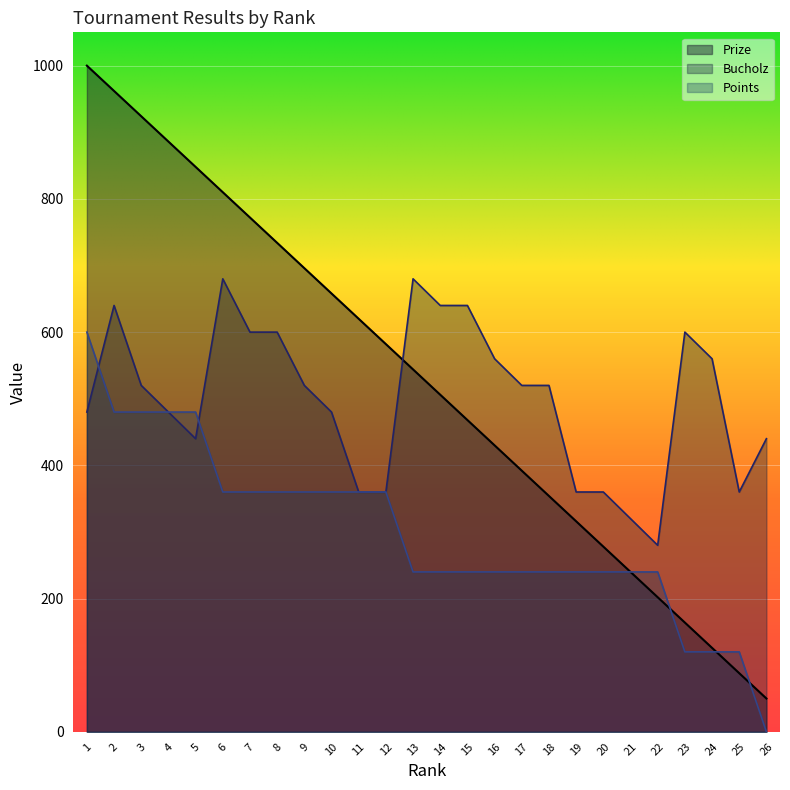

What is the value of the Bucholz point at the 23rd from the left?

600